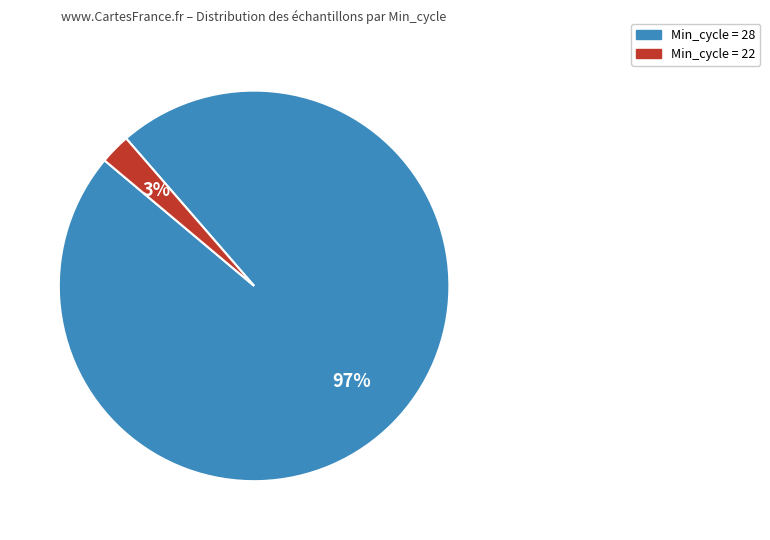

Does any single category account for the majority?

Yes